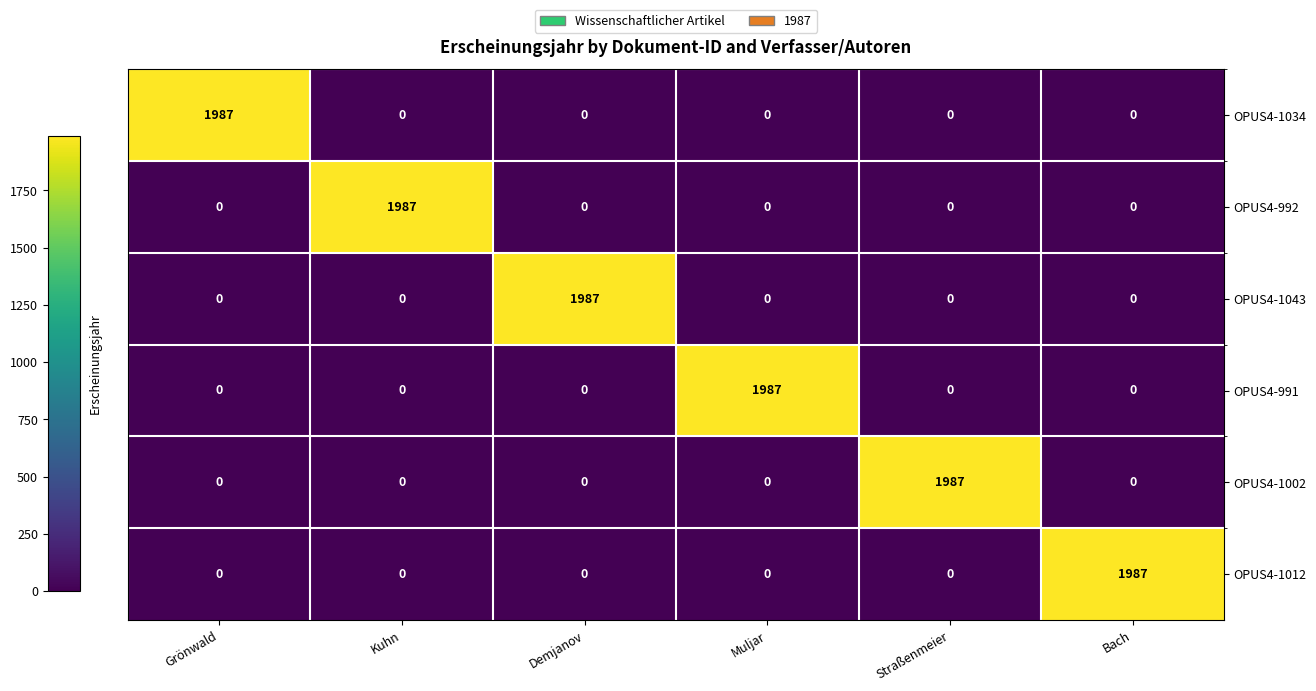

What is the average value of the OPUS4-1012 series?

331